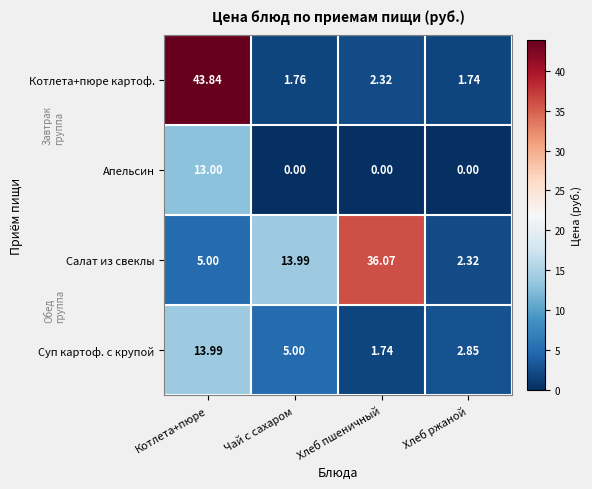

Count the number of data series in this chart.

4